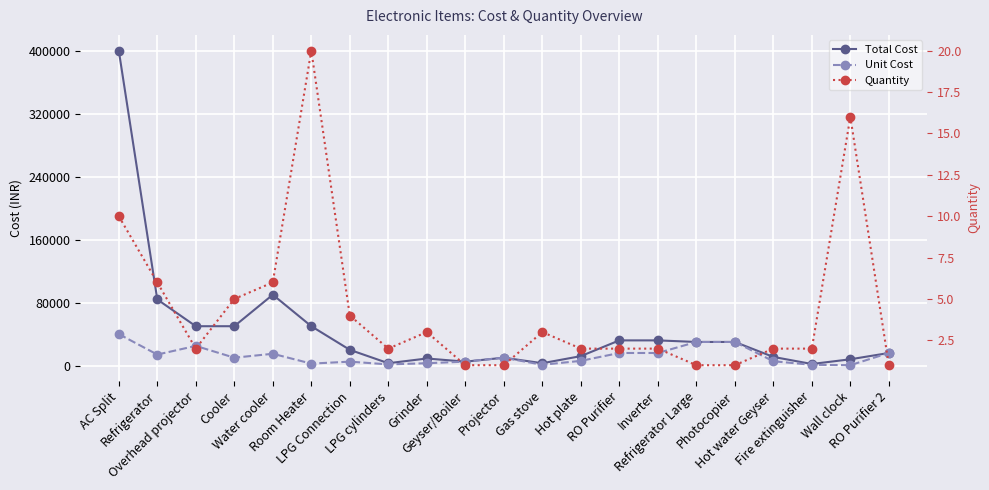

At which category is the sum across all series the highest?

AC Split